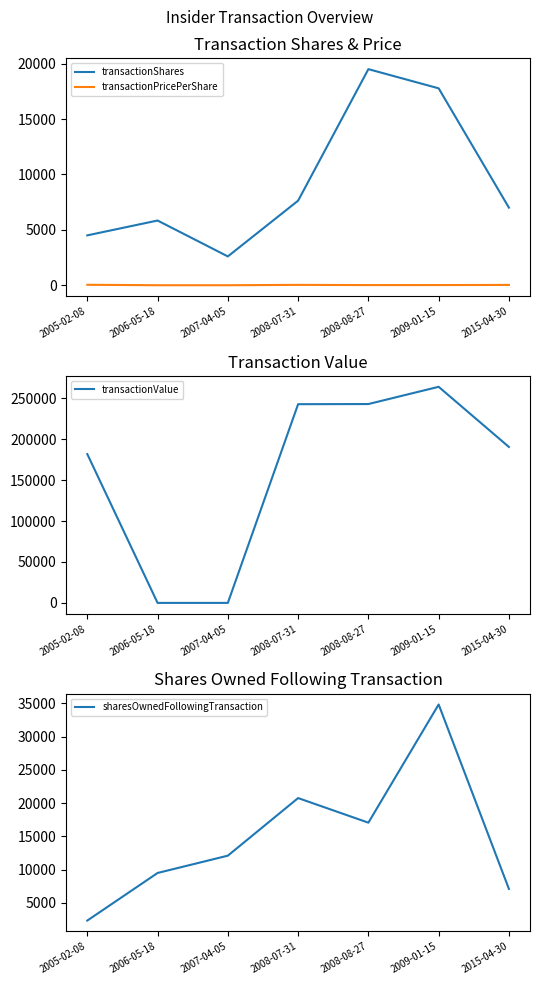

Rank the series at 2007-04-05 from highest to lowest value.

sharesOwnedFollowingTransaction, transactionShares, transactionPricePerShare, transactionValue